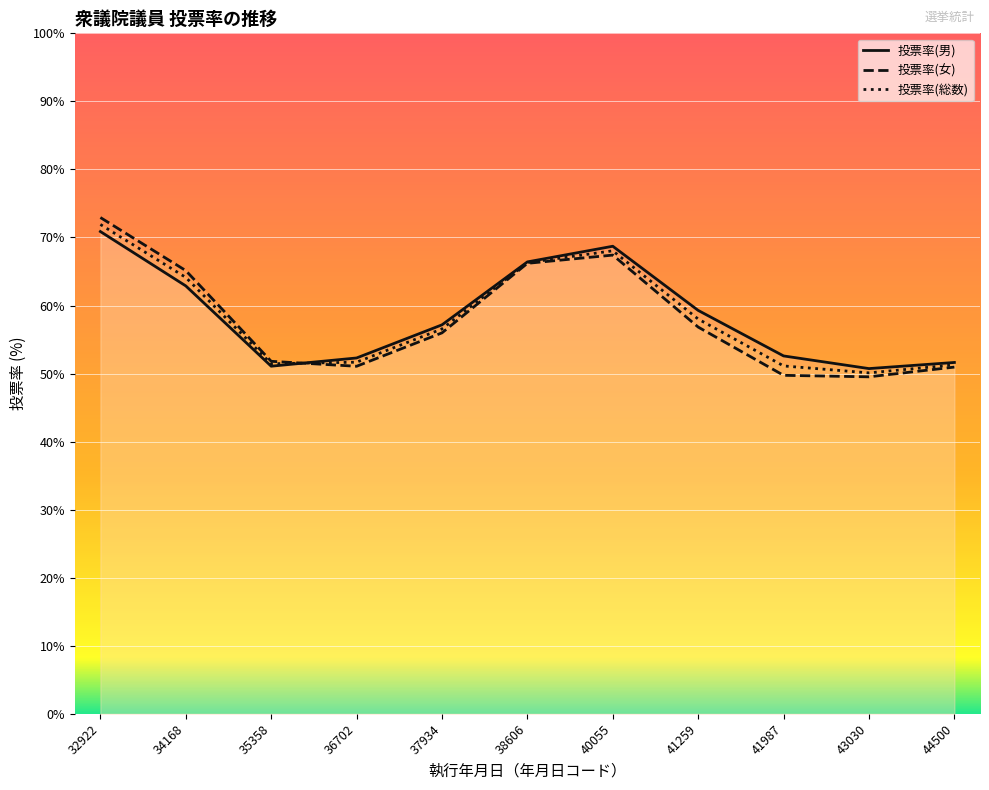

How many data points does each series have?

11